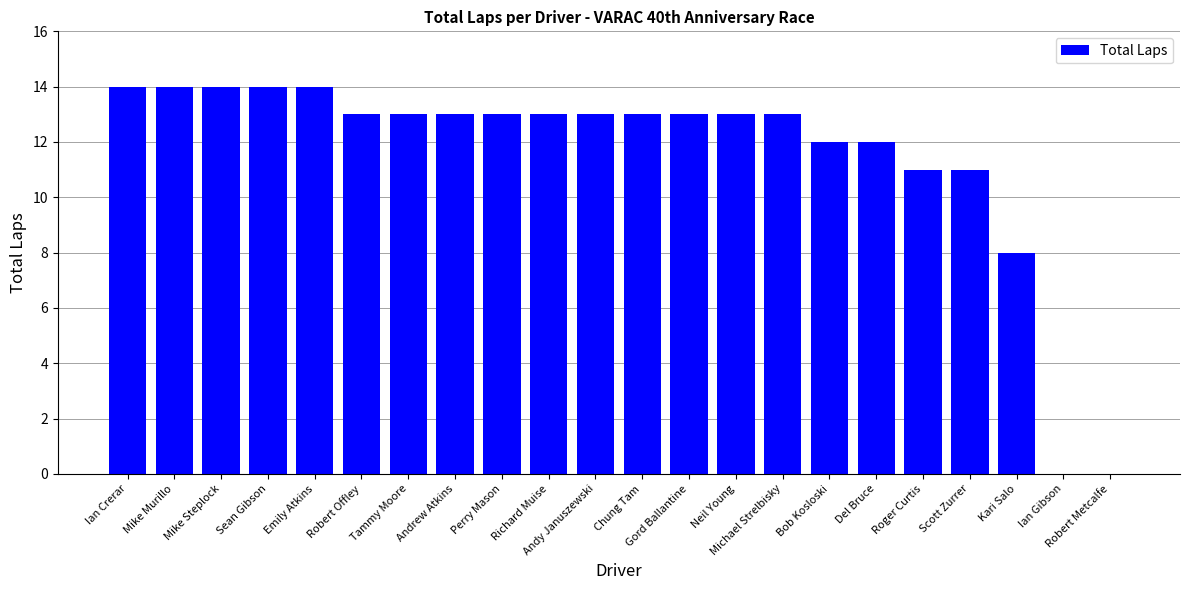

Between Andrew Atkins and Ian Gibson, which is larger?

Andrew Atkins